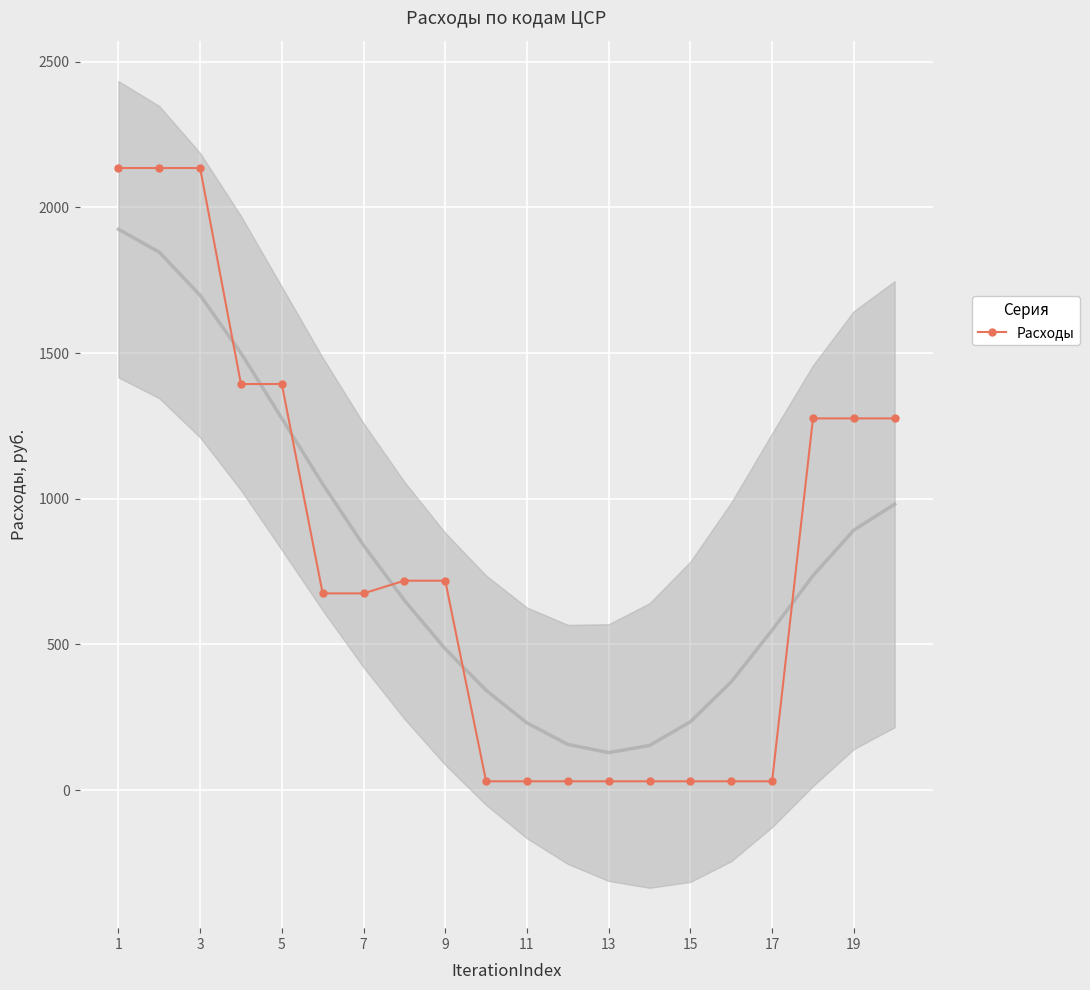

True or false: the data shows 30.0 at 15.

True